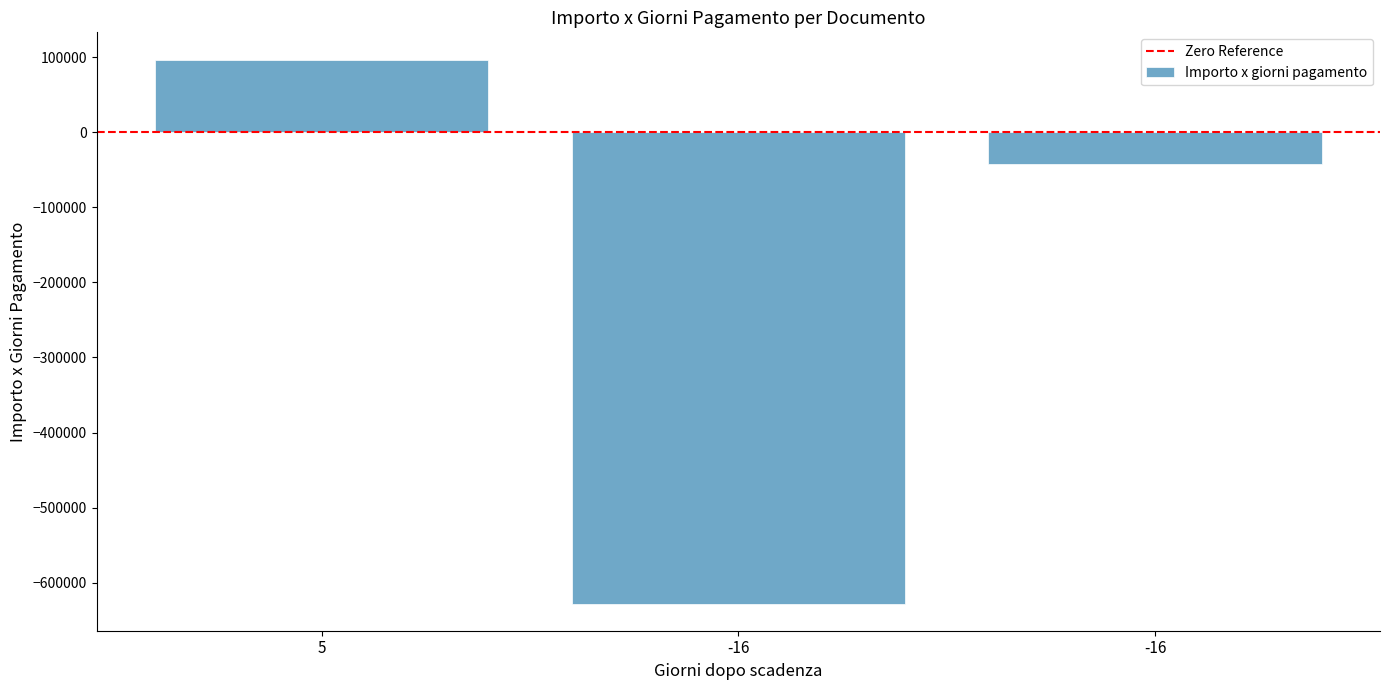

Does the chart contain any negative values?

Yes